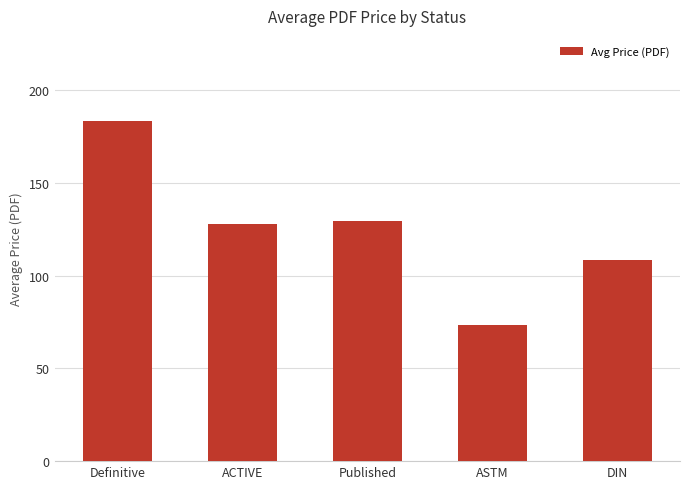

What is the value of the 3rd bar from the left?

129.4